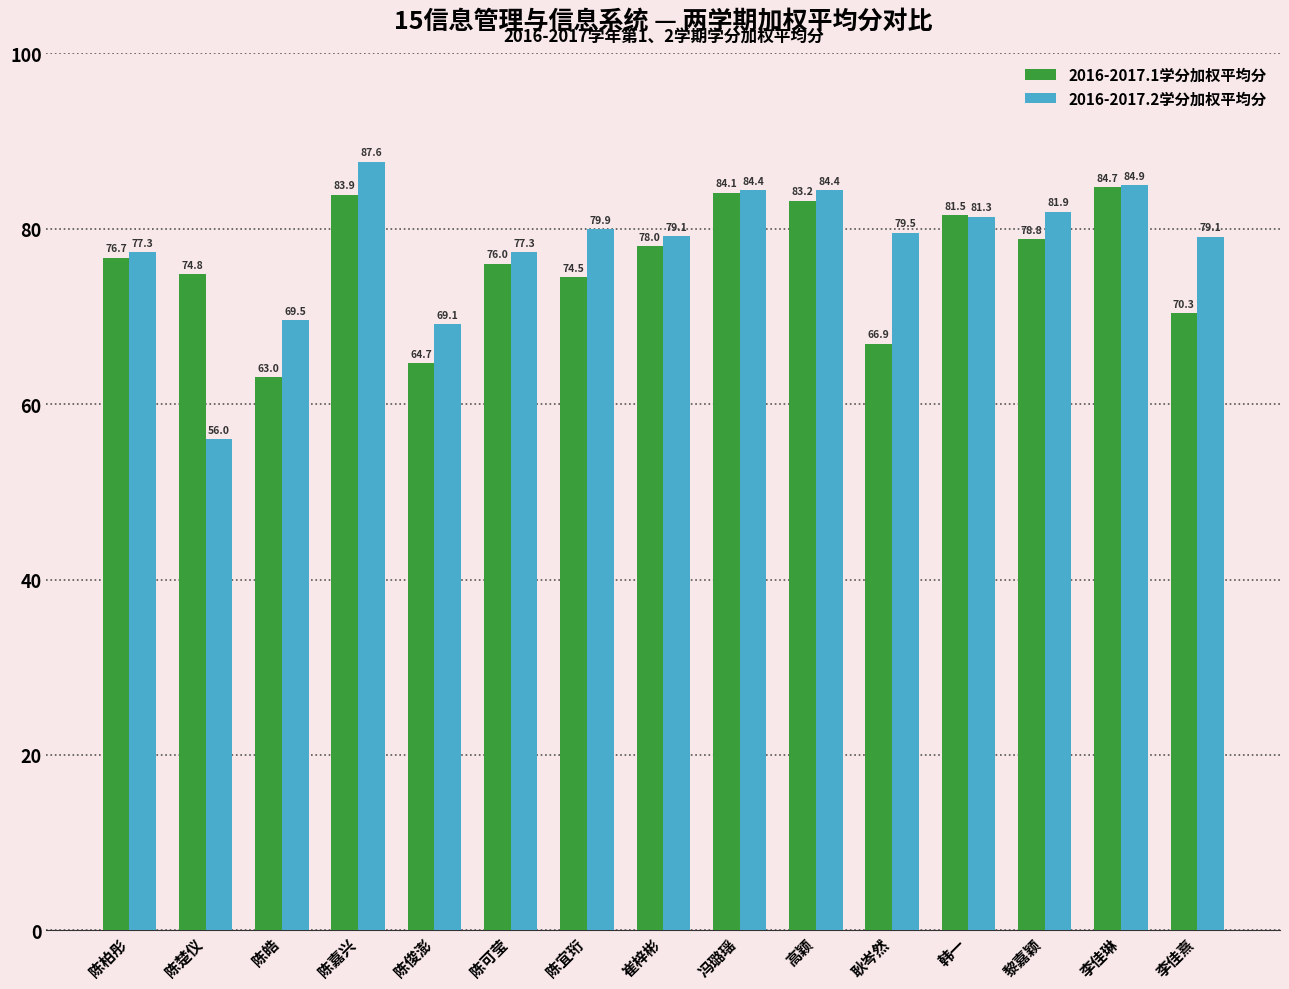

What is the difference between the second highest and minimum values in the 2016-2017.2学分加权平均分 series?

28.9